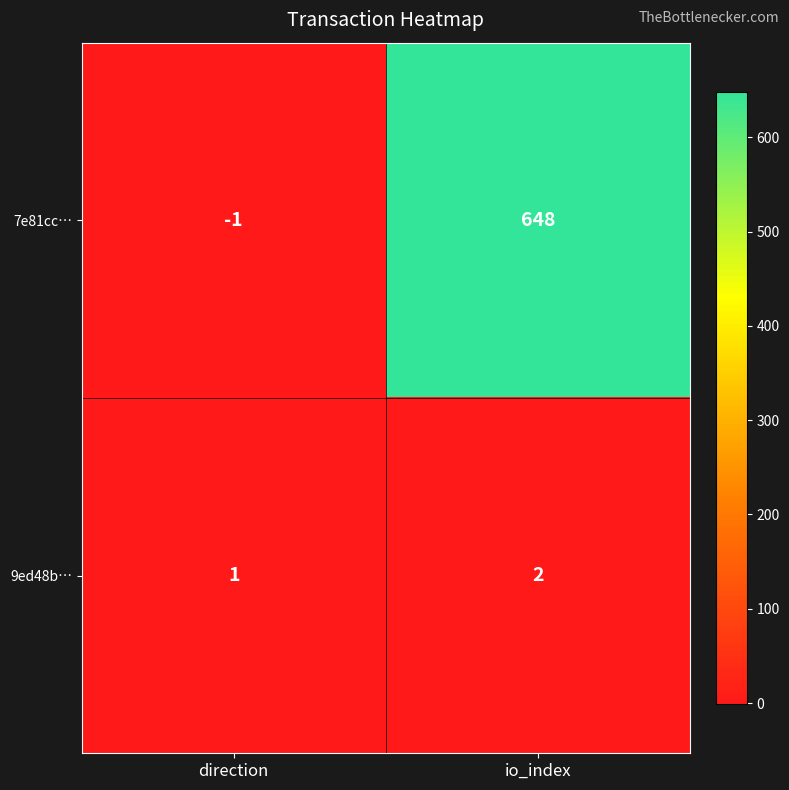

Between direction and io_index, which series saw the biggest shift?

7e81cc…